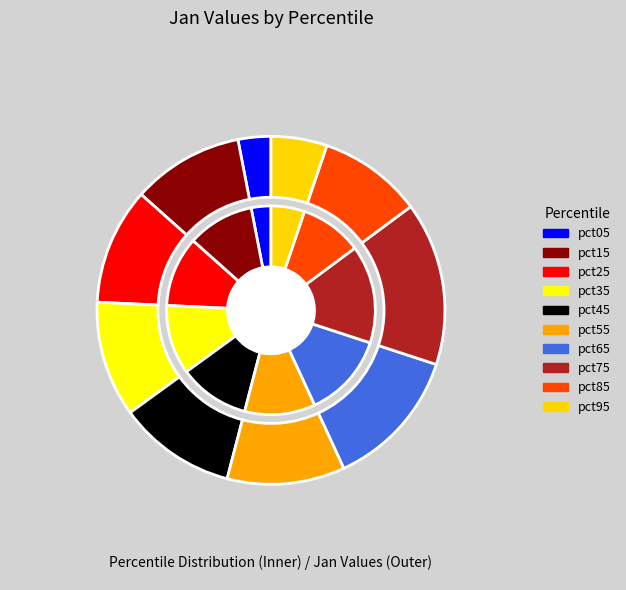

Is pct35 the majority of the pie?

No